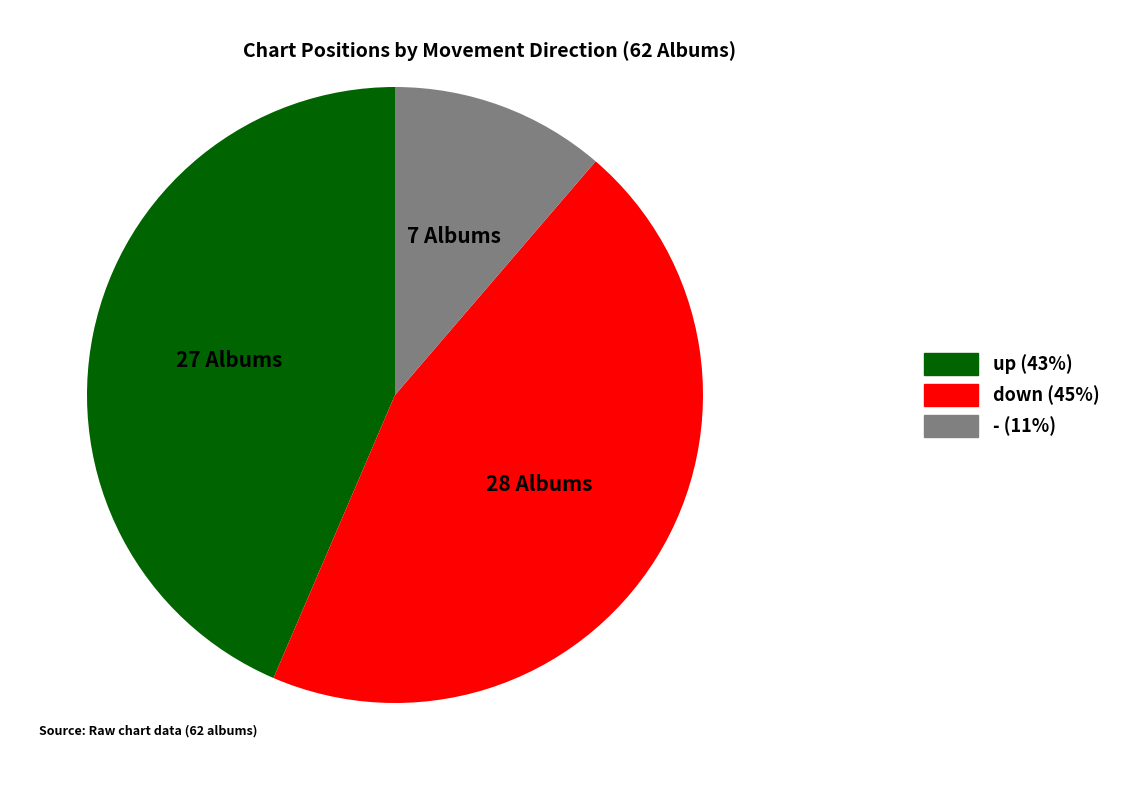

Which category has the biggest portion of the pie?

down